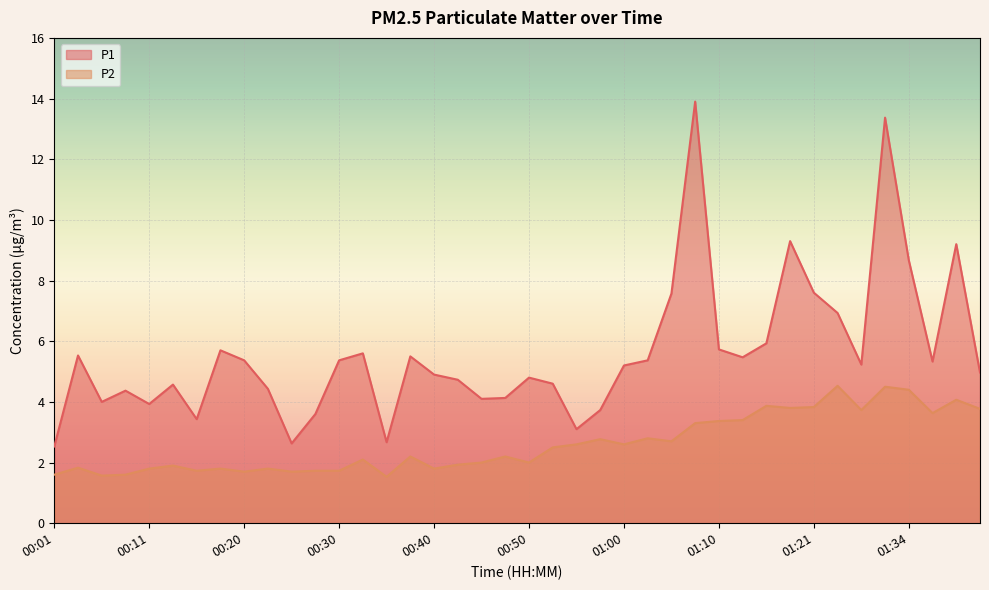

What is the difference between the maximum and second lowest values in the P2 series?

3.0